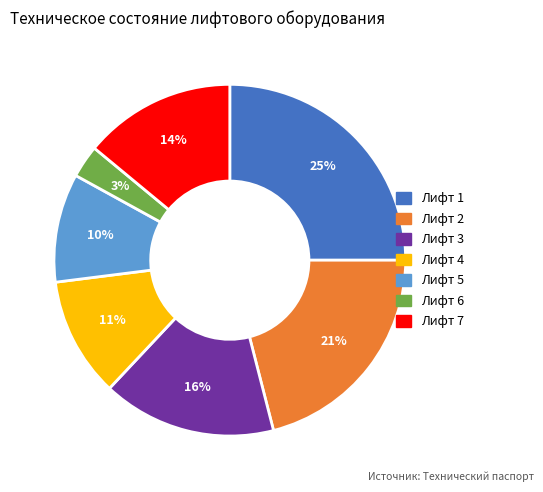

The Лифт 3 slice represents 16% of the pie. True or false?

True